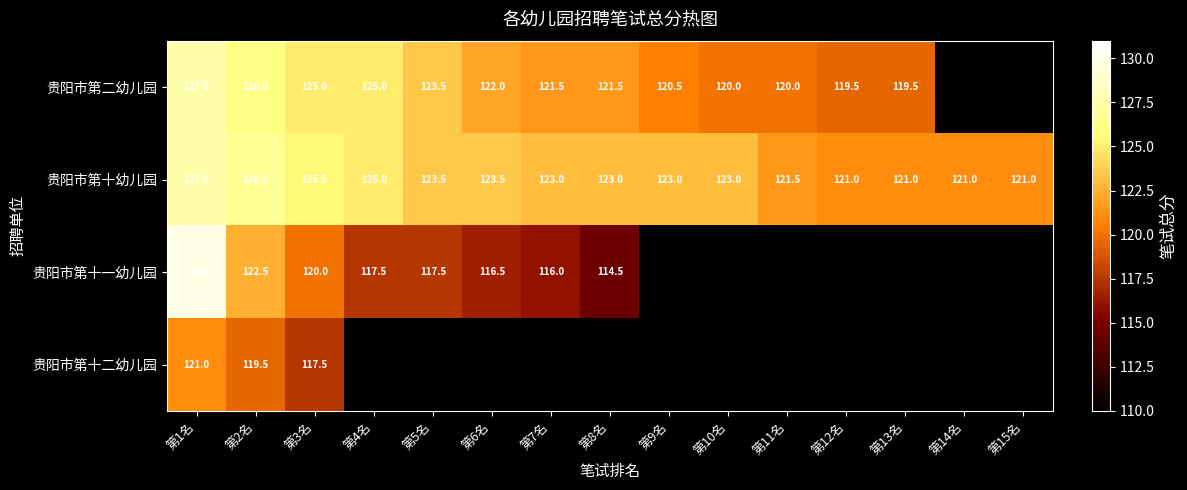

Is the value of 贵阳市第十幼儿园 at 第3名 greater than the value of 贵阳市第二幼儿园 at 第7名?

Yes